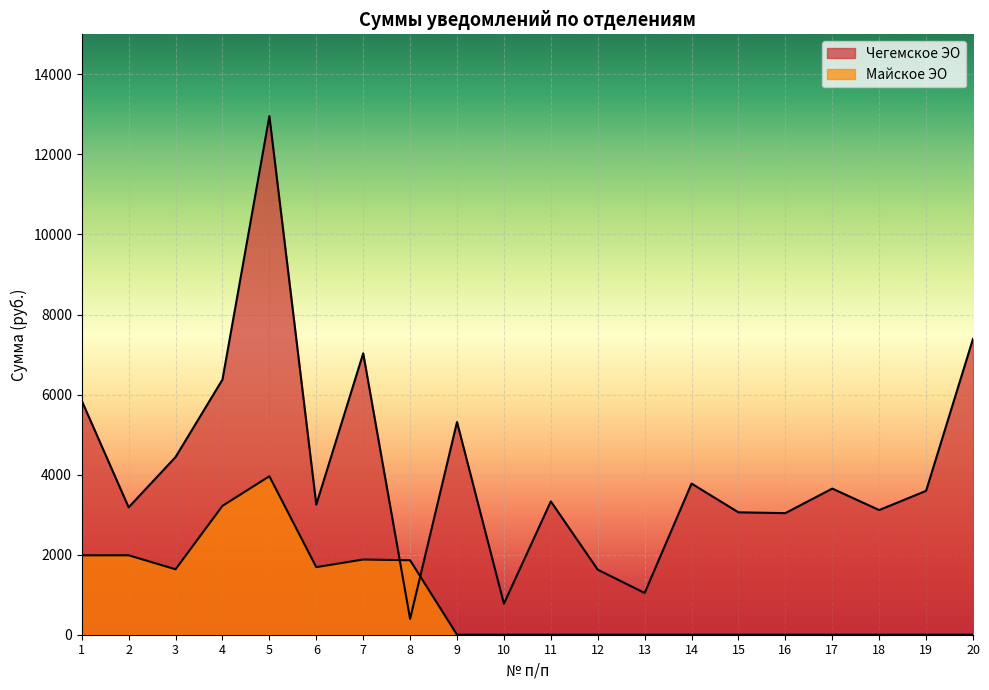

Is the value of Майское ЭО at 11 greater than the value of Чегемское ЭО at 19?

No